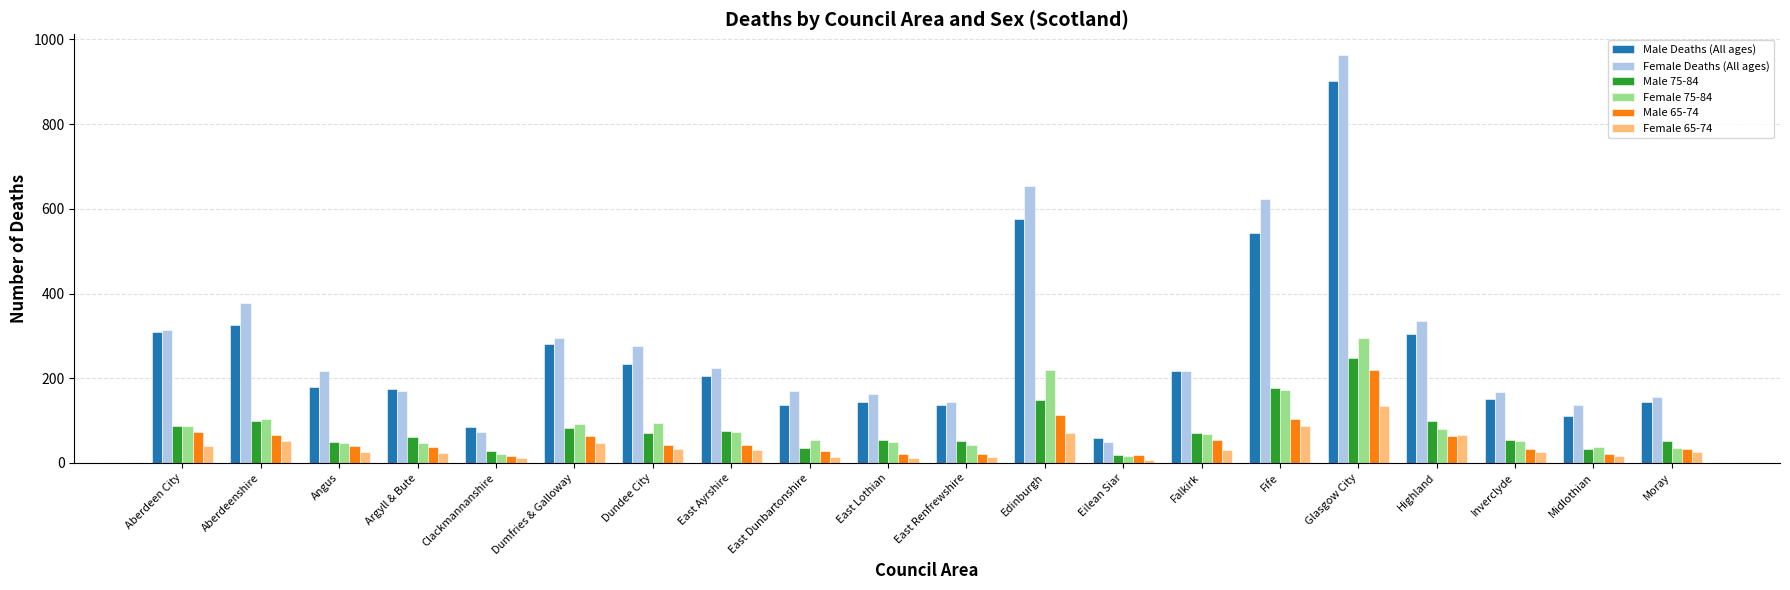

The value of Male Deaths (All ages) at Falkirk is 217. True or false?

True